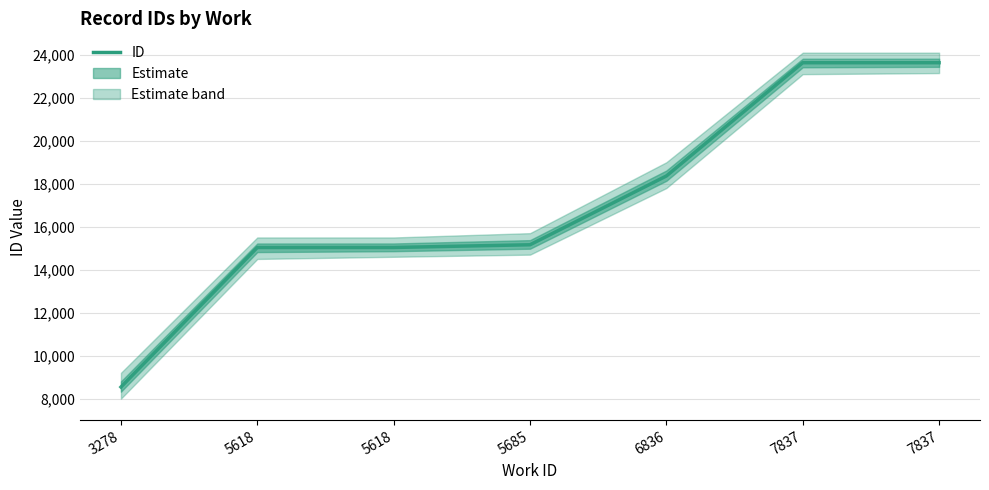

At which label is the value closest to 16086?

5685